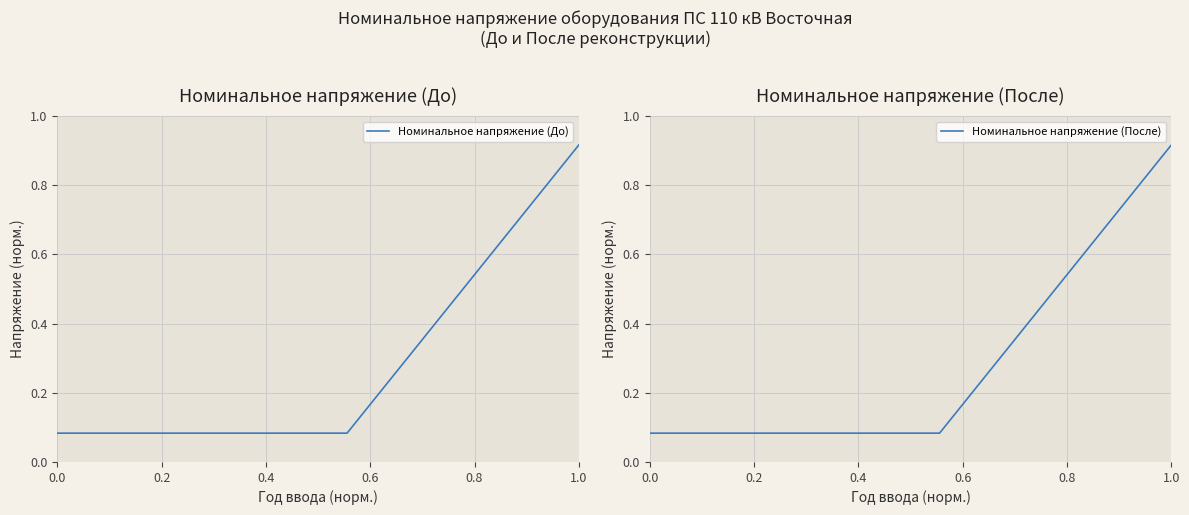

Between 12 and 1.0, which is larger?

12